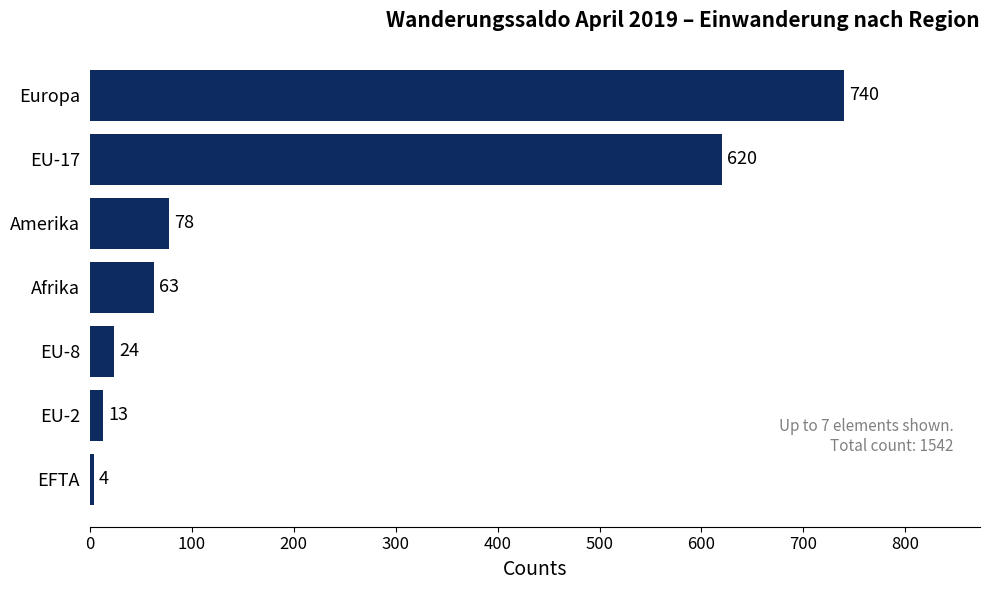

Reading top to bottom, list all the values displayed in this chart.

740	620	78	63	24	13	4